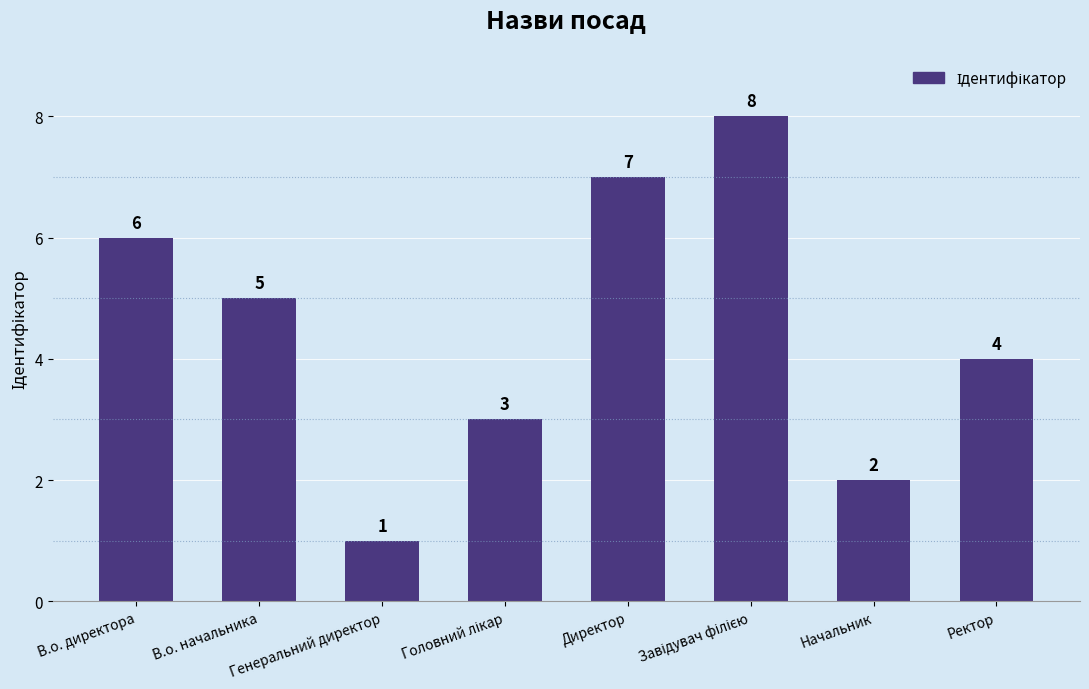

Is it true that the value at Ректор is 4?

True